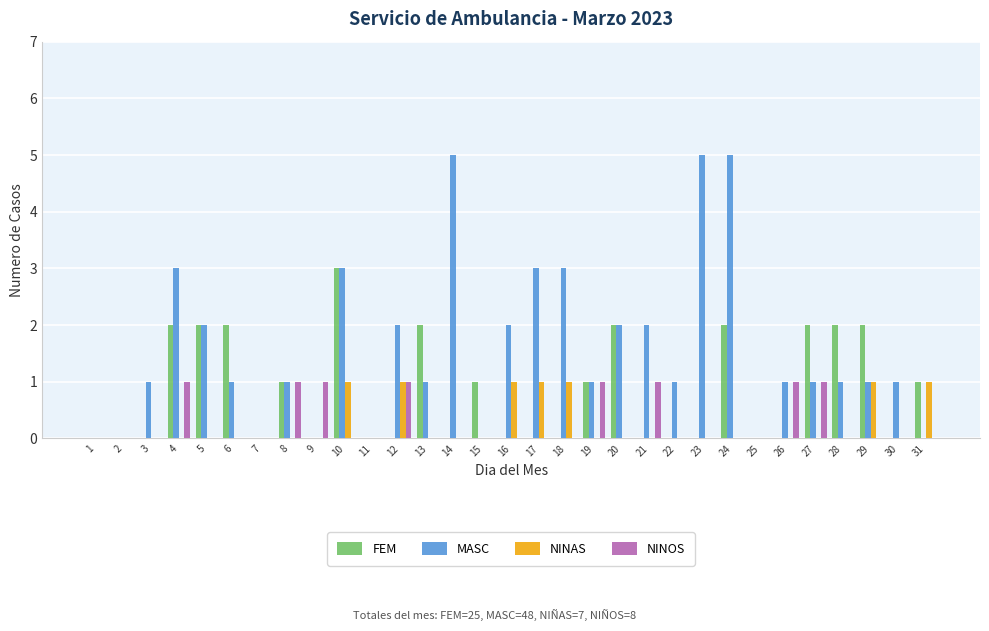

What is the maximum value shown in the chart?

5